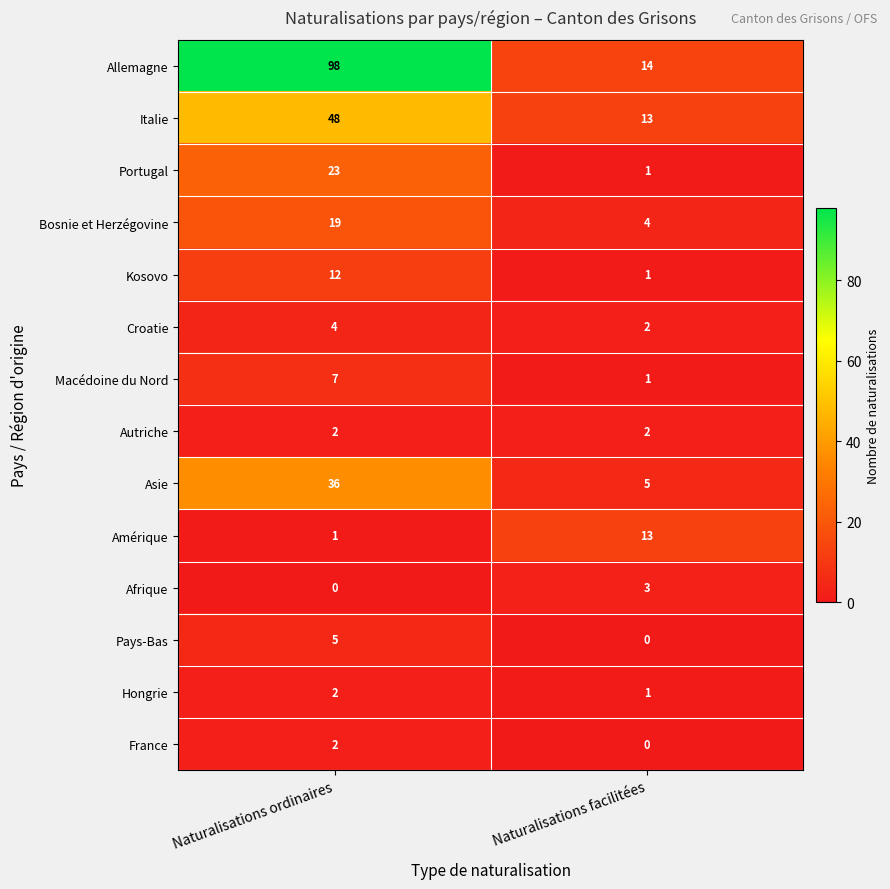

Reading left to right, transcribe all the data shown in this chart.

Allemagne: Naturalisations ordinaires=98	Naturalisations facilitées=14
Italie: Naturalisations ordinaires=48	Naturalisations facilitées=13
Portugal: Naturalisations ordinaires=23	Naturalisations facilitées=1
Bosnie et Herzégovine: Naturalisations ordinaires=19	Naturalisations facilitées=4
Kosovo: Naturalisations ordinaires=12	Naturalisations facilitées=1
Croatie: Naturalisations ordinaires=4	Naturalisations facilitées=2
Macédoine du Nord: Naturalisations ordinaires=7	Naturalisations facilitées=1
Autriche: Naturalisations ordinaires=2	Naturalisations facilitées=2
Asie: Naturalisations ordinaires=36	Naturalisations facilitées=5
Amérique: Naturalisations ordinaires=1	Naturalisations facilitées=13
Afrique: Naturalisations ordinaires=0	Naturalisations facilitées=3
Pays-Bas: Naturalisations ordinaires=5	Naturalisations facilitées=0
Hongrie: Naturalisations ordinaires=2	Naturalisations facilitées=1
France: Naturalisations ordinaires=2	Naturalisations facilitées=0